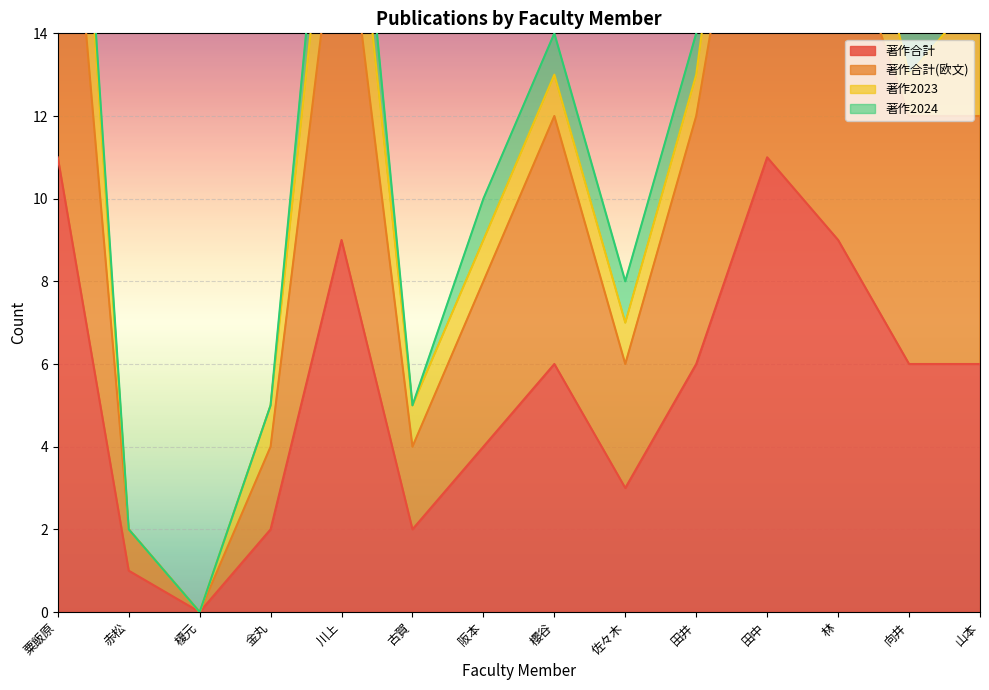

Where is 著作合計(欧文) nearest to the value 11?

櫻谷